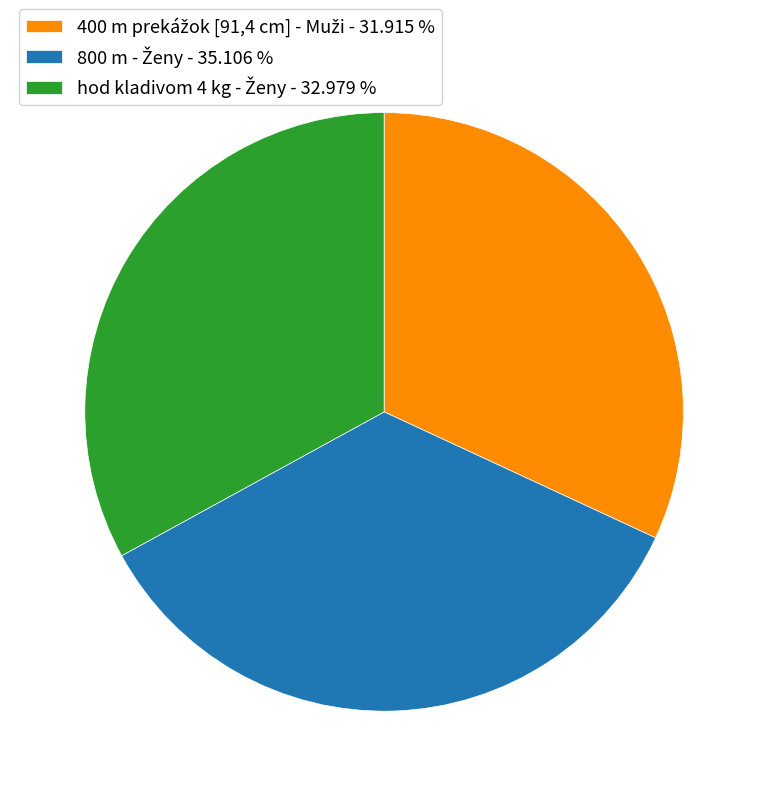

Count the number of slices in the pie.

3